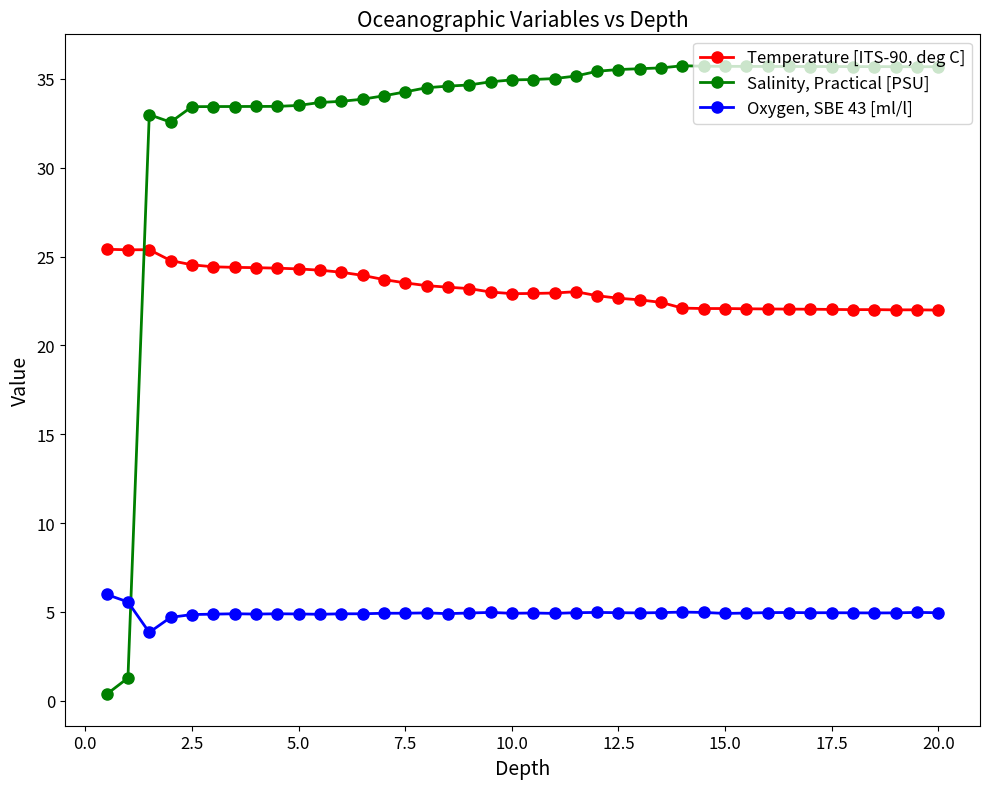

Which series has the widest spread of values?

Salinity, Practical [PSU]